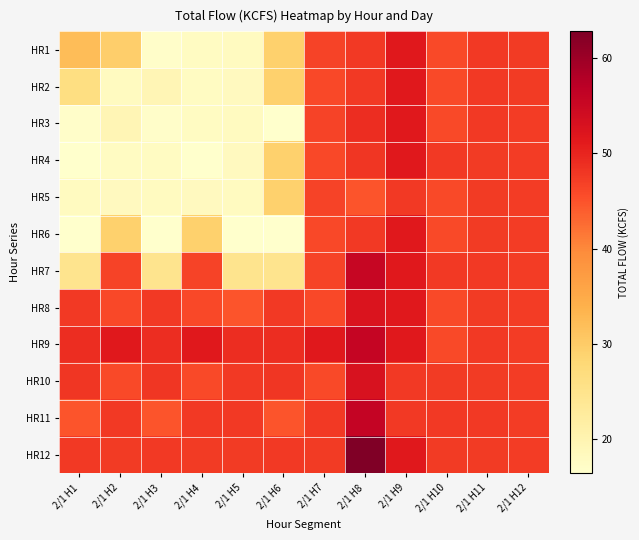

Rank the series by their maximum value, from highest to lowest.

HR12, HR11, HR9, HR7, HR10, HR8, HR1, HR2, HR3, HR4, HR6, HR5